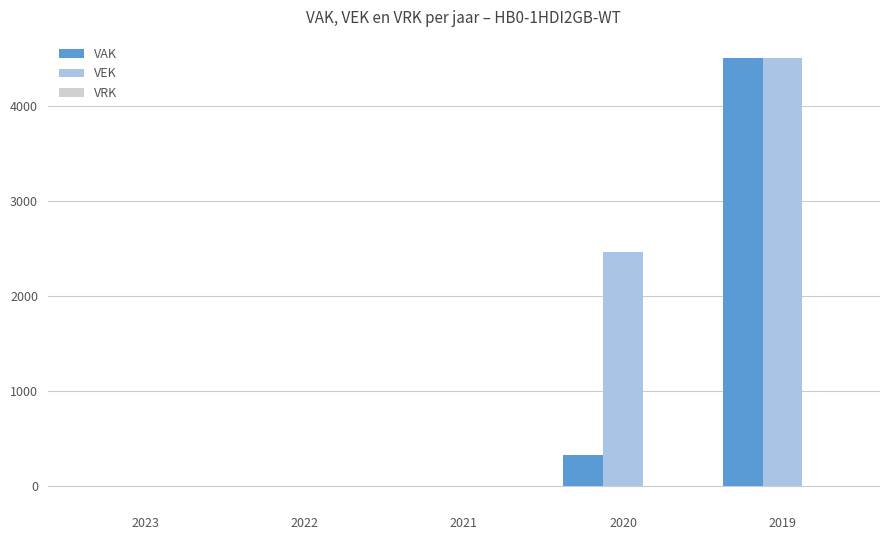

True or false: VEK has a value of 2082 at 2019.

False